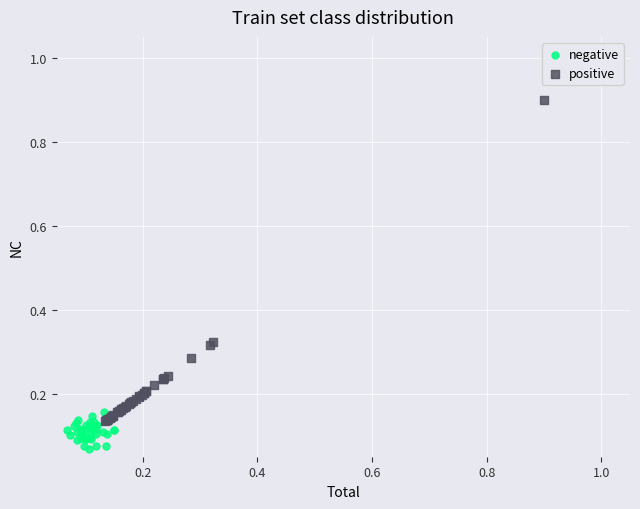

Which series has the widest spread of Y values?

positive